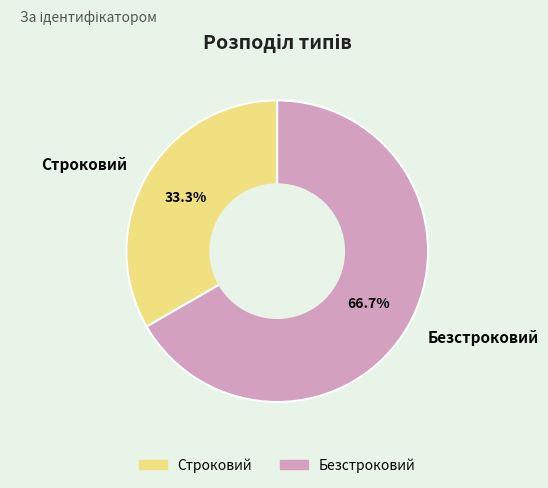

Which category accounts for the majority?

Безстроковий